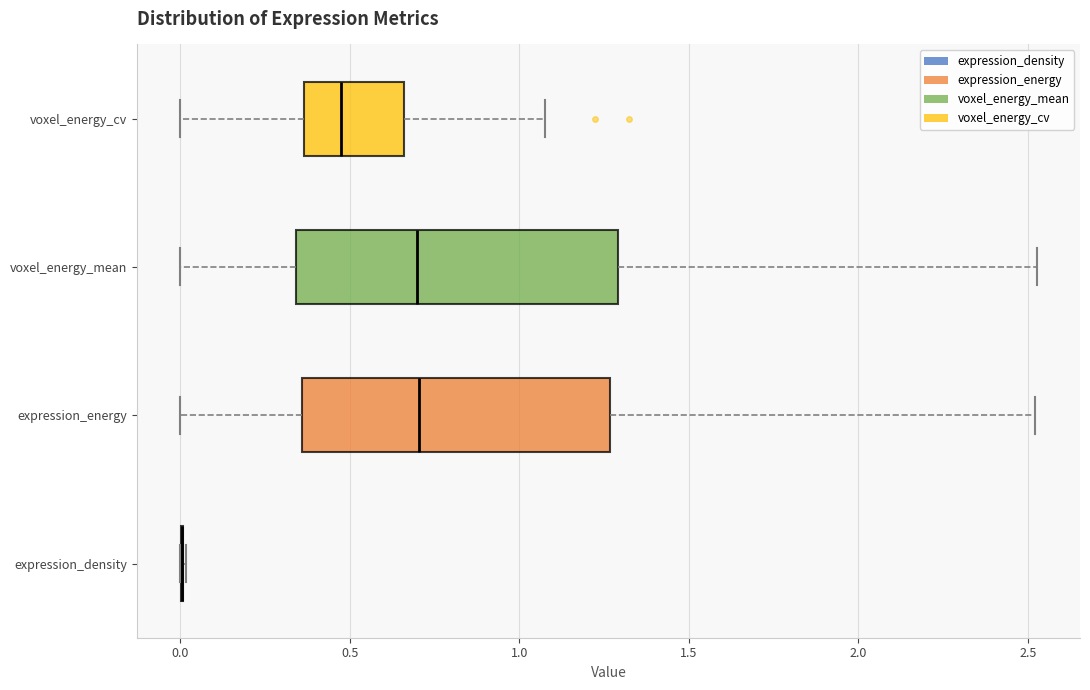

Reading bottom to top, read every box against the x-axis: the position of its median line, the range the box covers, and the ends of its whiskers. The values are not printed on the chart, so give them approximately, as read against the axis.

expression_density: box collapsed to a line at 0.00, whiskers 0.00 to 0.00
expression_energy: median 0.70, box 0.35 to 1.25, whiskers 0.00 to 2.50
voxel_energy_mean: median 0.70, box 0.35 to 1.30, whiskers 0.00 to 2.55
voxel_energy_cv: median 0.45, box 0.35 to 0.65, whiskers 0.00 to 1.10